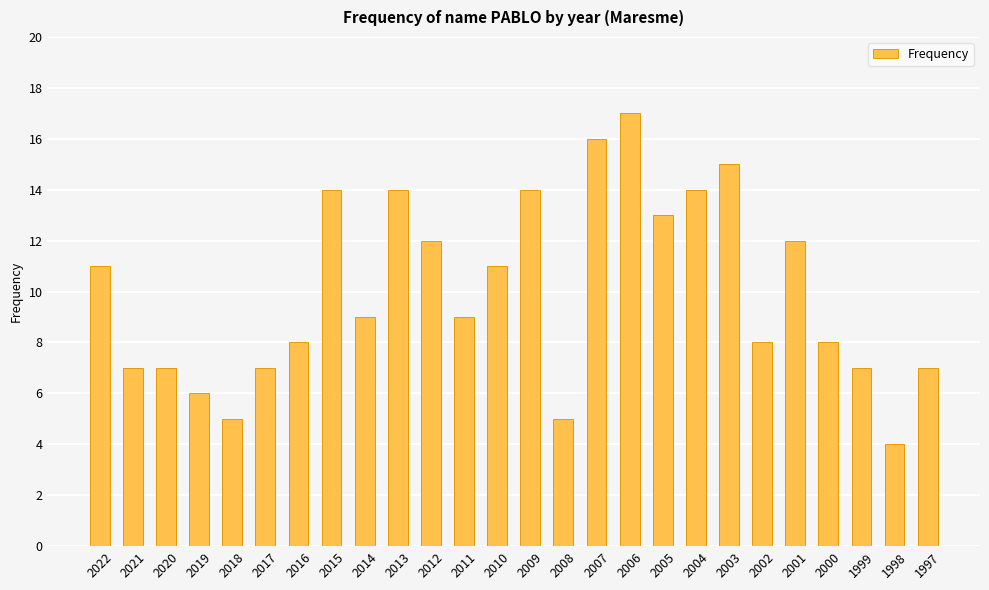

The value at 2021 is 4. True or false?

False